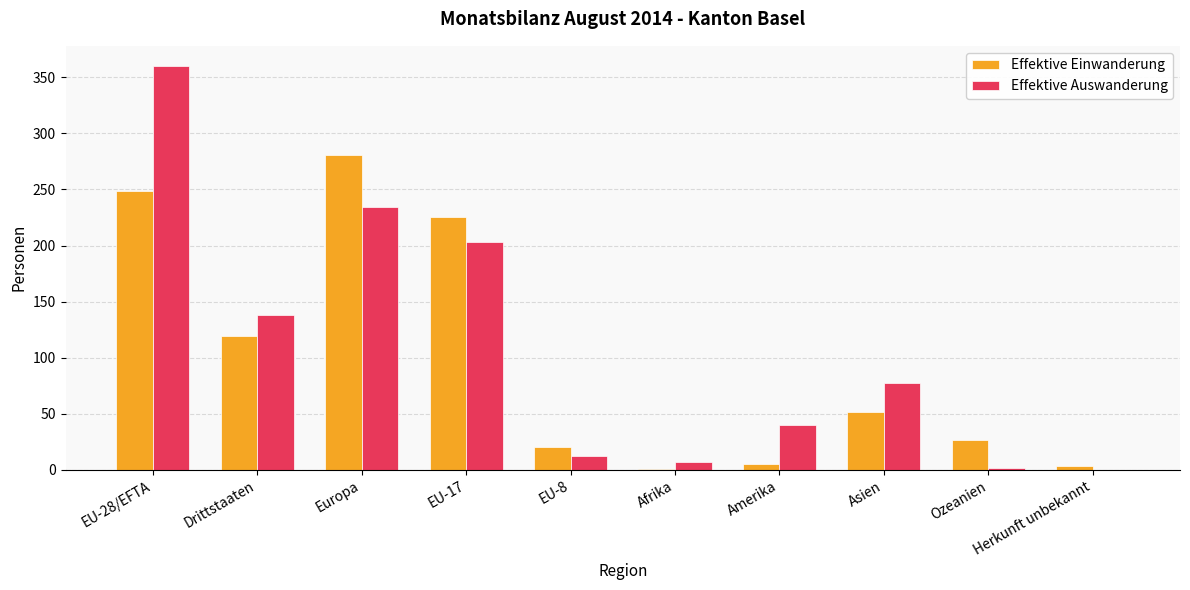

Where does the Effektive Einwanderung series first go above 52?

EU-28/EFTA